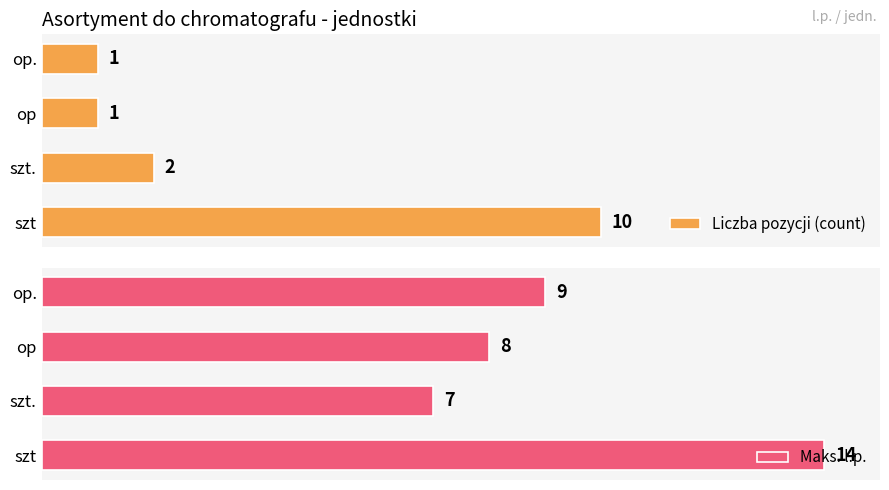

Rank the categories by Maks. l.p. value from lowest to highest.

szt., op, op., szt